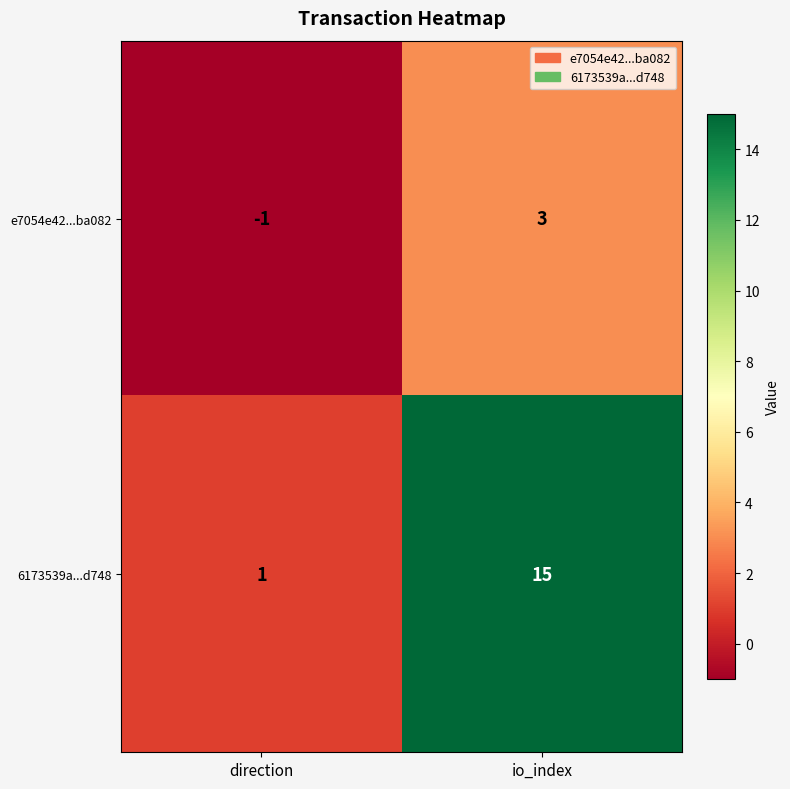

The 6173539a...d748 series shows 1 at direction. True or false?

True